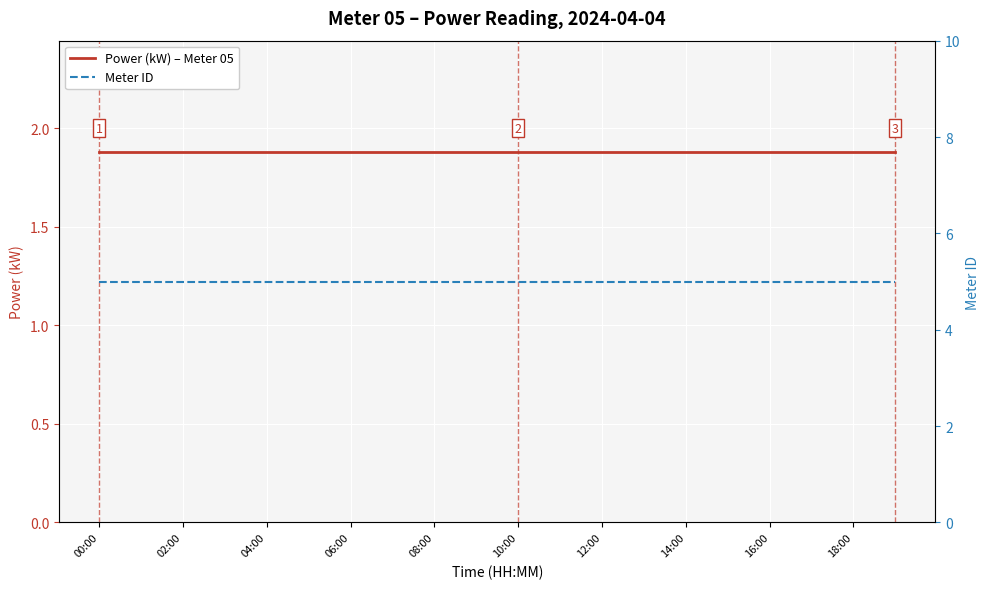

True or false: Meter ID and Power (kW) – Meter 05 cross at least once.

False